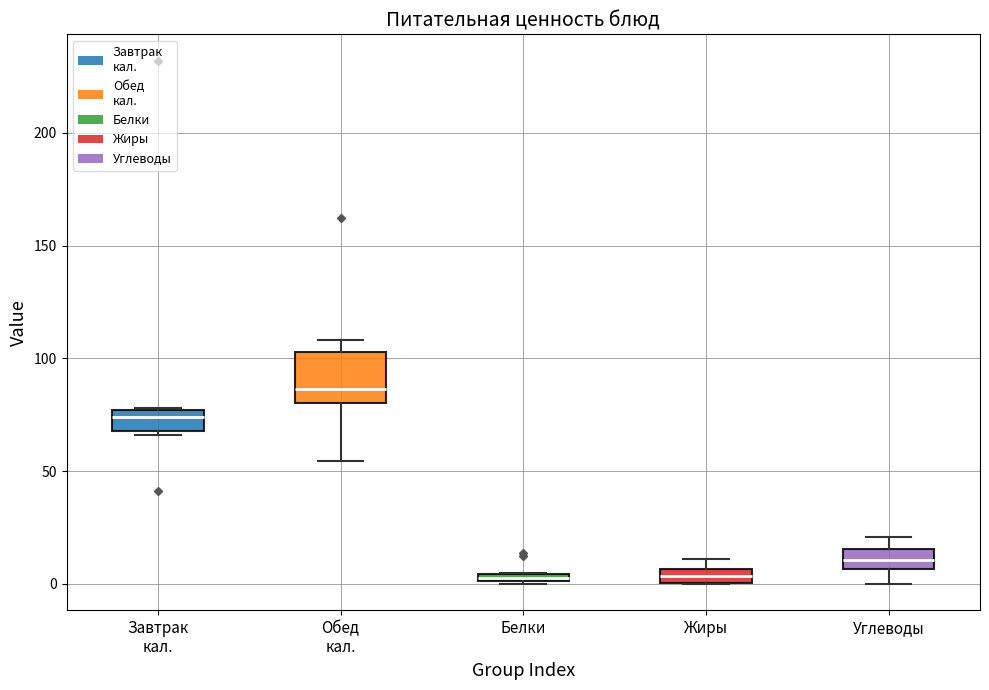

Which box is the tallest, from its lower edge to its upper edge?

Обед кал.